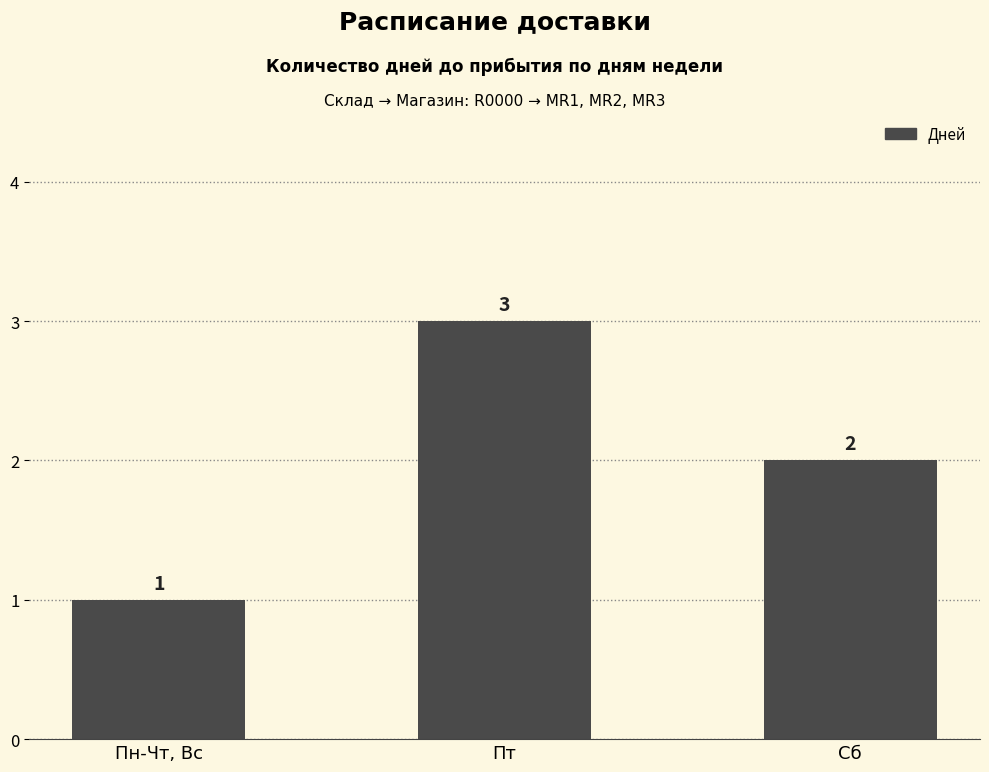

What is the difference between the values at Сб and Пт?

1